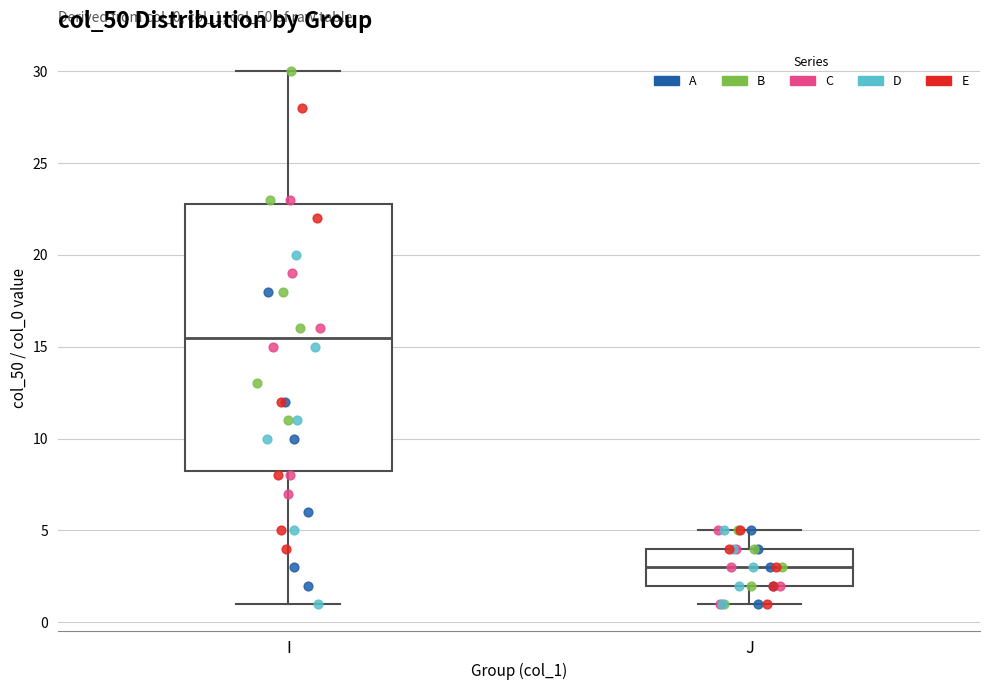

Comparing the boxes themselves (not the whiskers), which one is the tallest?

I